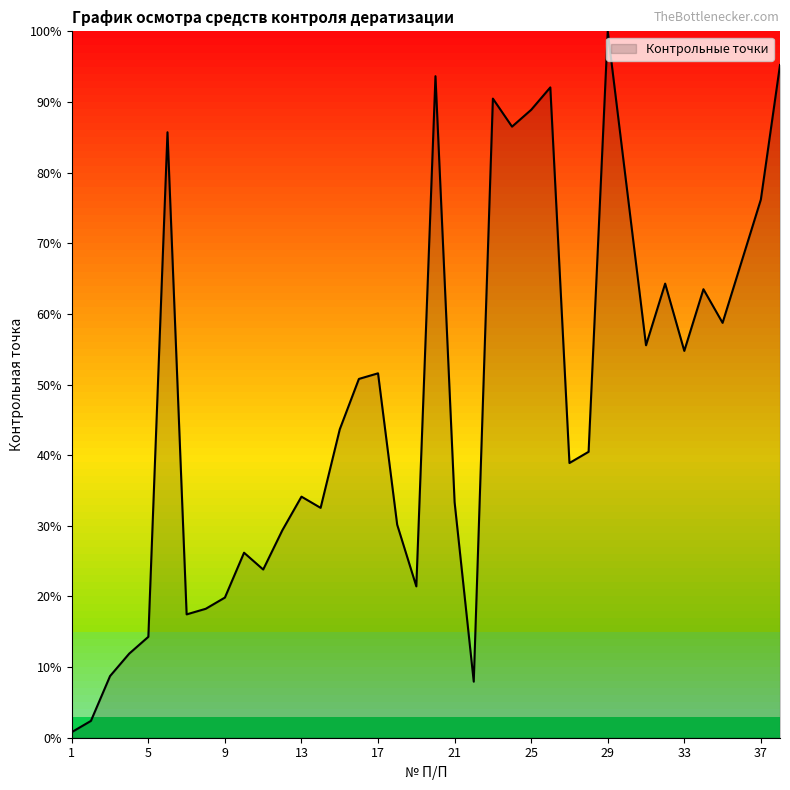

How many values are below 43?

19